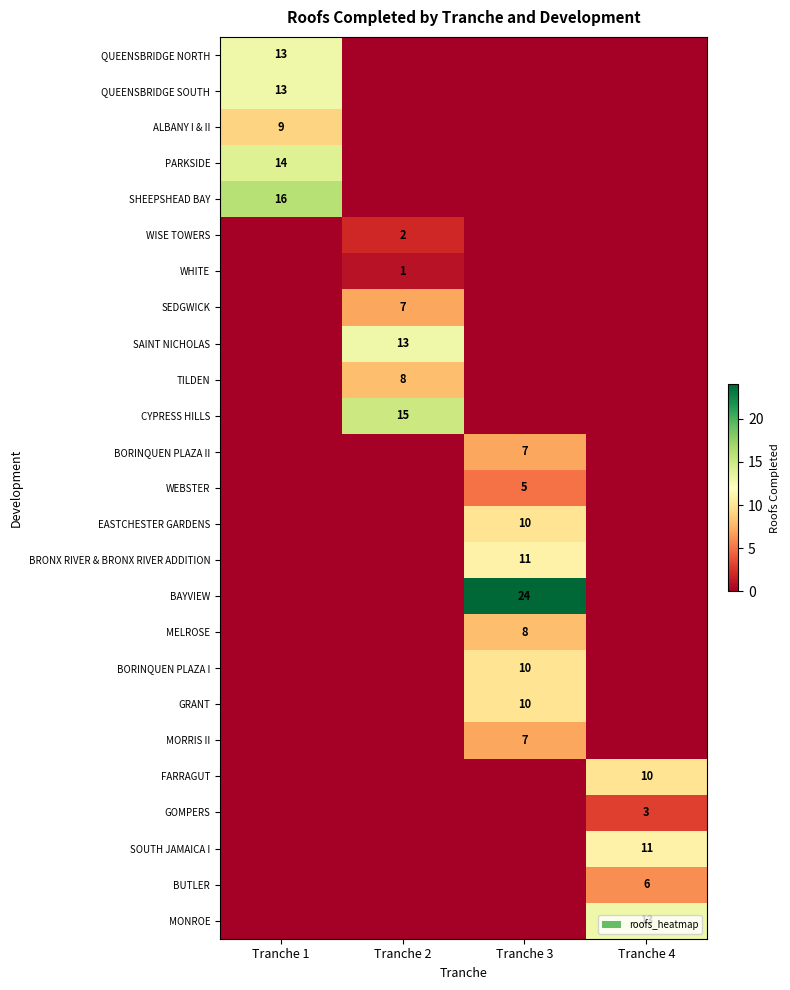

What is the difference between the highest and lowest values at Tranche 3?

24